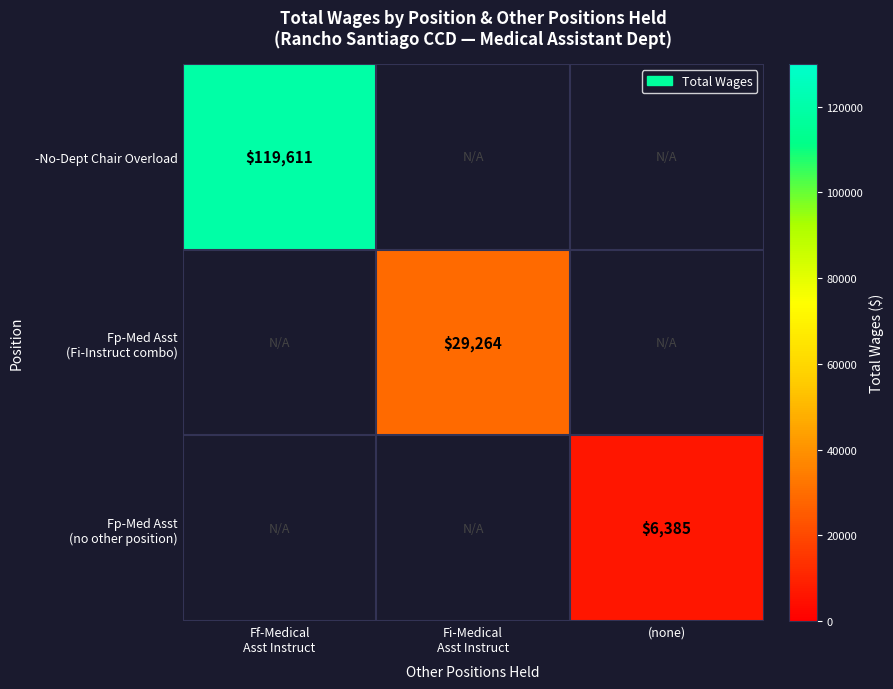

What is the total value across all series at Ff-Medical
Asst Instruct?

119611